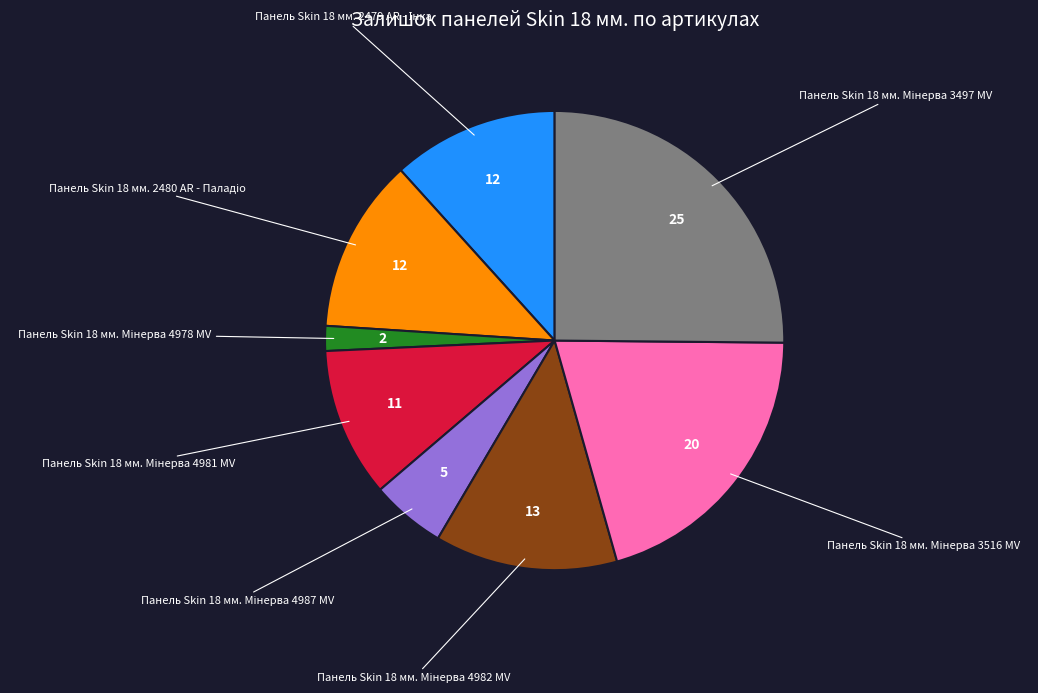

Is there a majority slice in this chart?

No